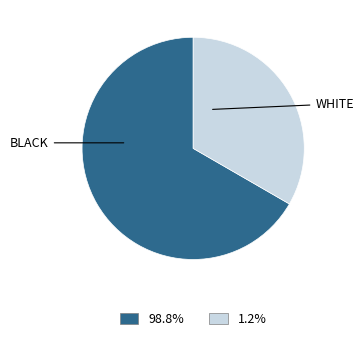

Does any single category account for the majority?

Yes